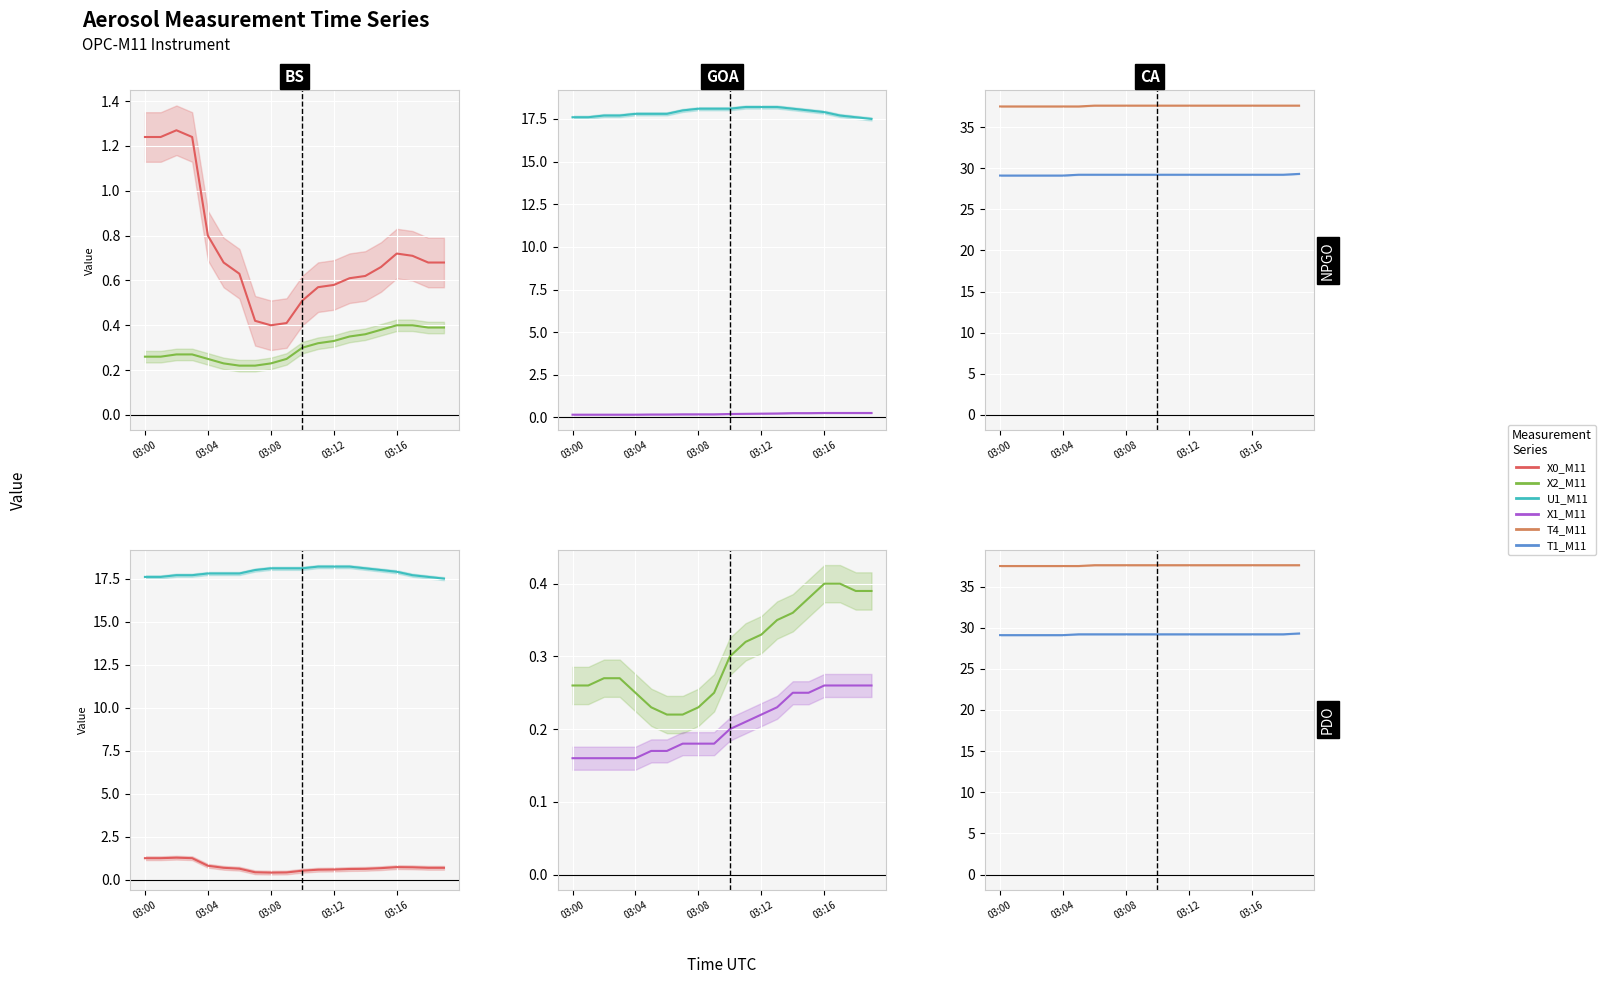

What is the average value of the X2_M11 series?

0.3